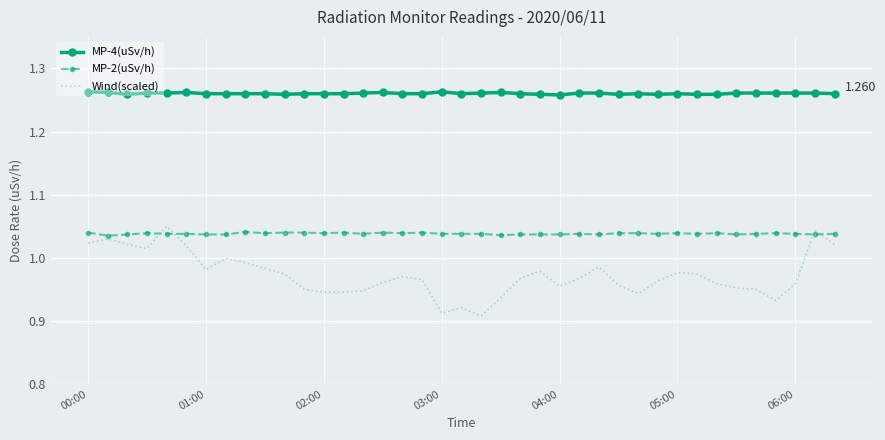

True or false: MP-2(uSv/h) and MP-4(uSv/h) intersect in this chart.

False